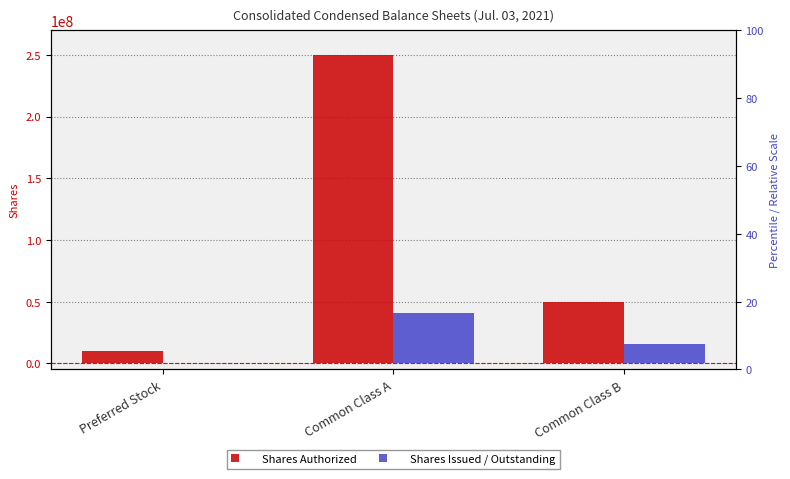

Does the chart contain any negative values?

No